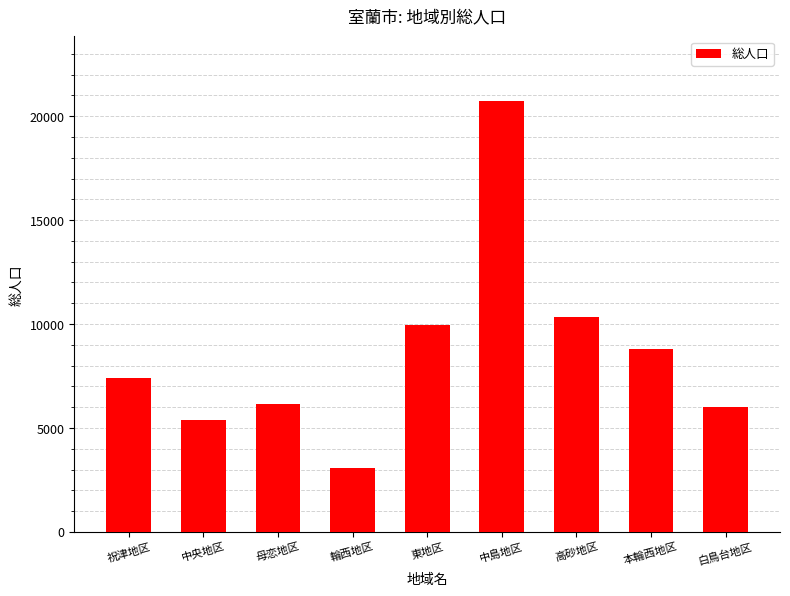

Reading right to left, list all the values displayed in this chart.

6033	8796	10333	20728	9942	3088	6137	5372	7401